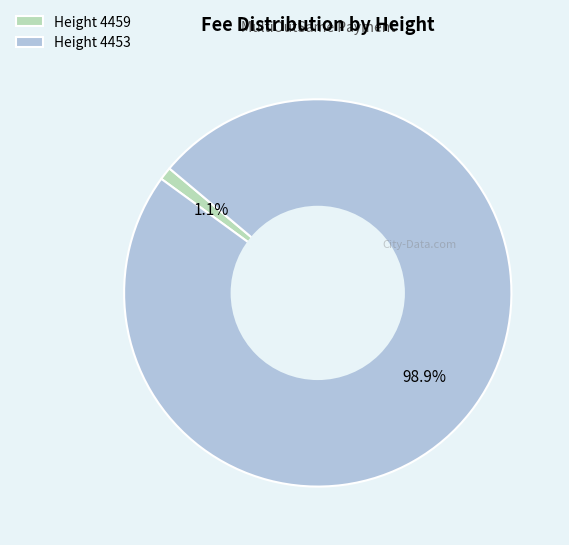

To the nearest percent, what is the average slice percentage?

50%